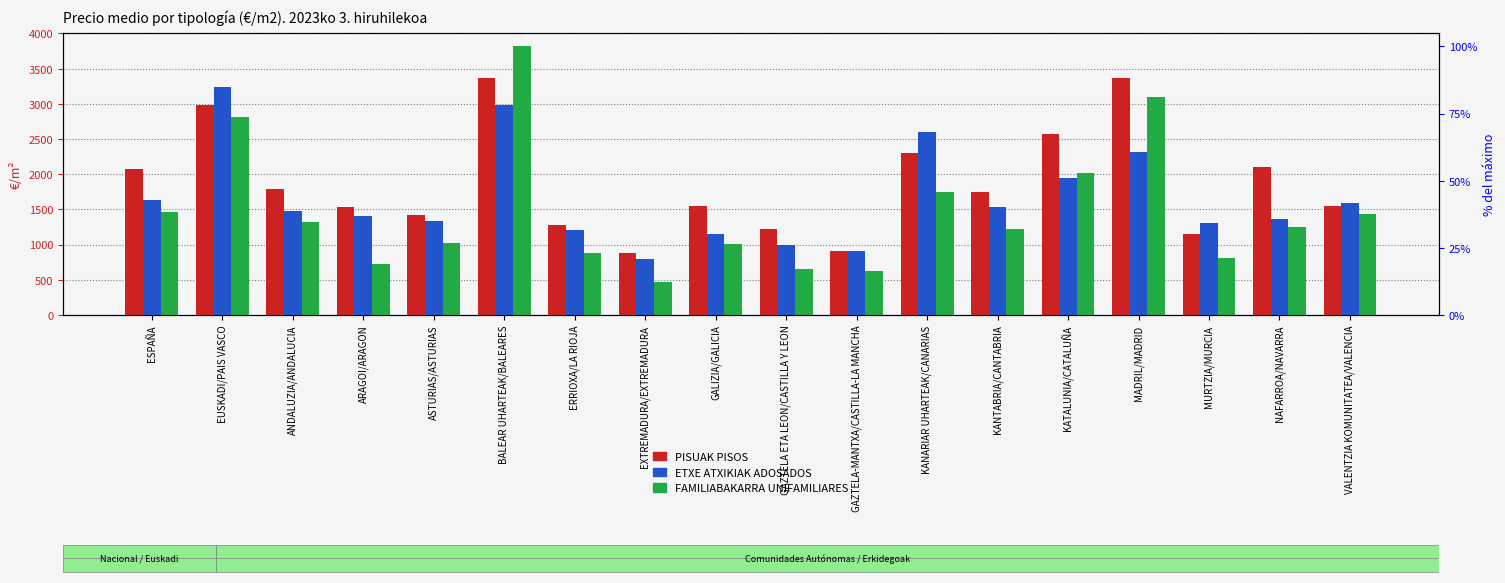

What position from the left is BALEAR UHARTEAK/BALEARES?

6